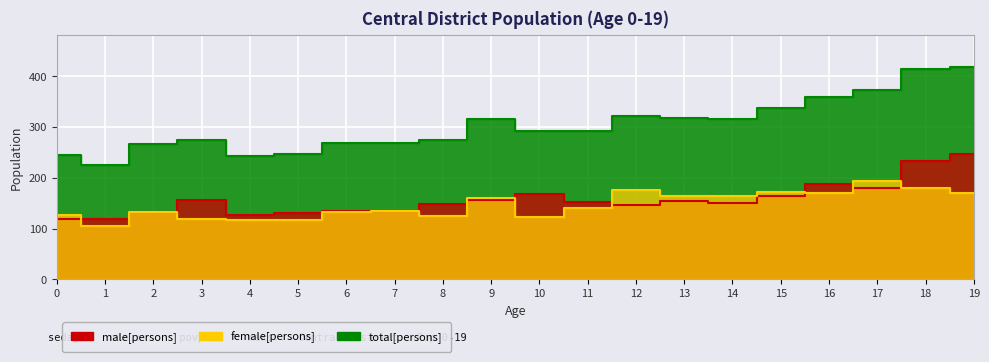

Rank the series at 10 from lowest to highest value.

female_left, male_left, total_left